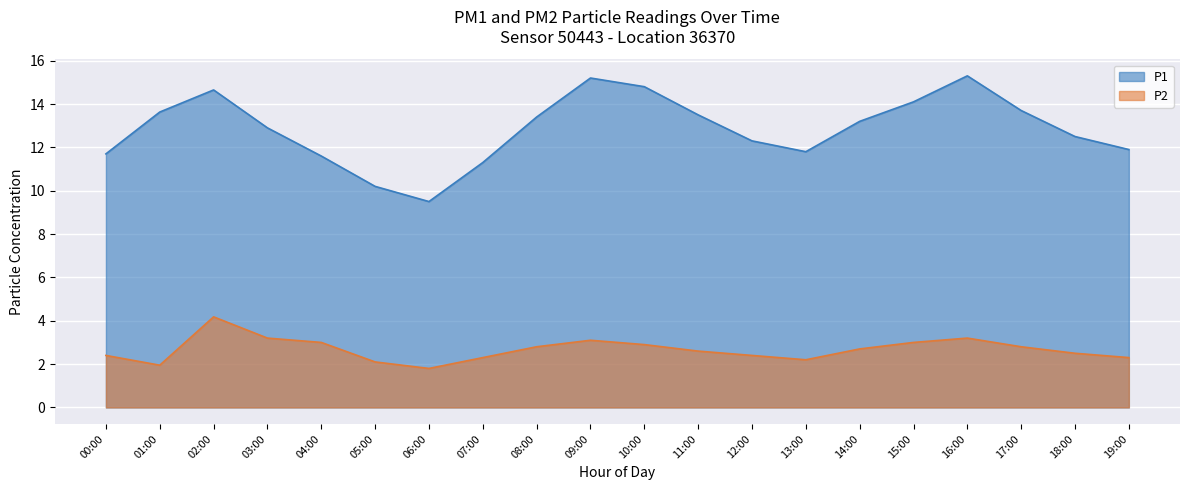

Rank the categories by P2 value from highest to lowest.

02:00, 03:00, 16:00, 09:00, 04:00, 15:00, 10:00, 08:00, 17:00, 14:00, 11:00, 18:00, 00:00, 12:00, 07:00, 19:00, 13:00, 05:00, 01:00, 06:00